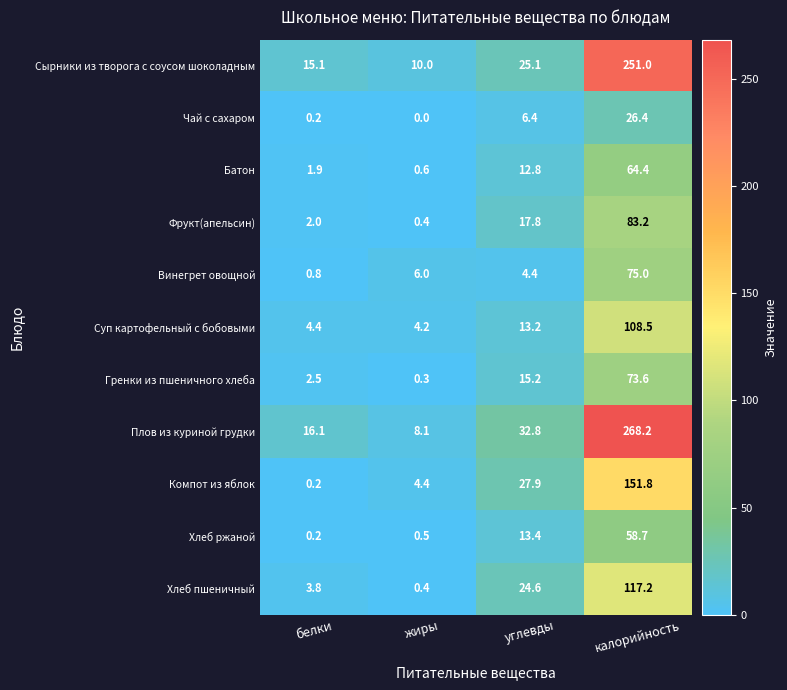

What is the difference between the second highest and second lowest values in the Чай с сахаром series?

6.2